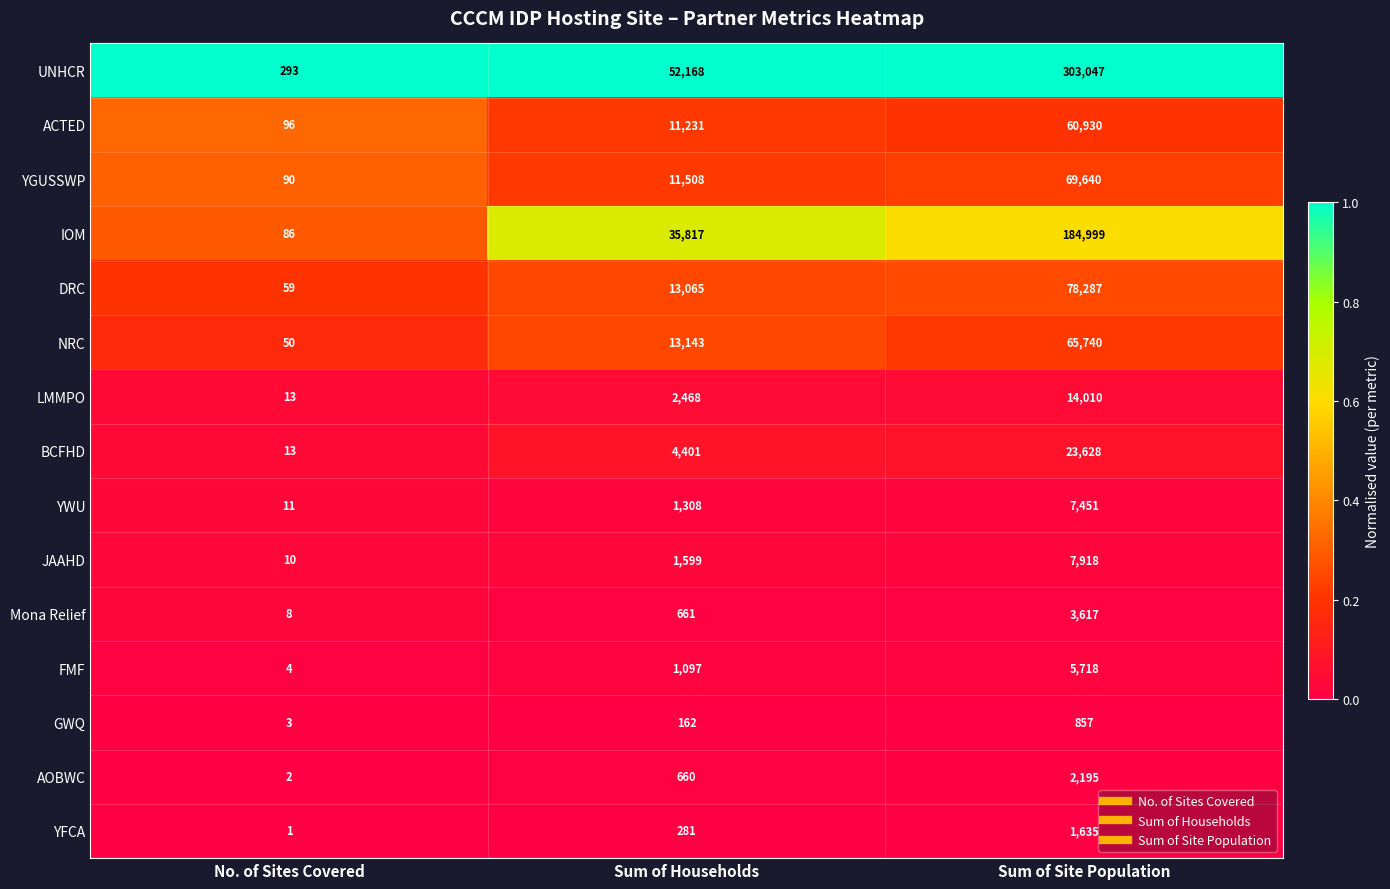

At which category is the sum across all series the highest?

Sum of Site Population